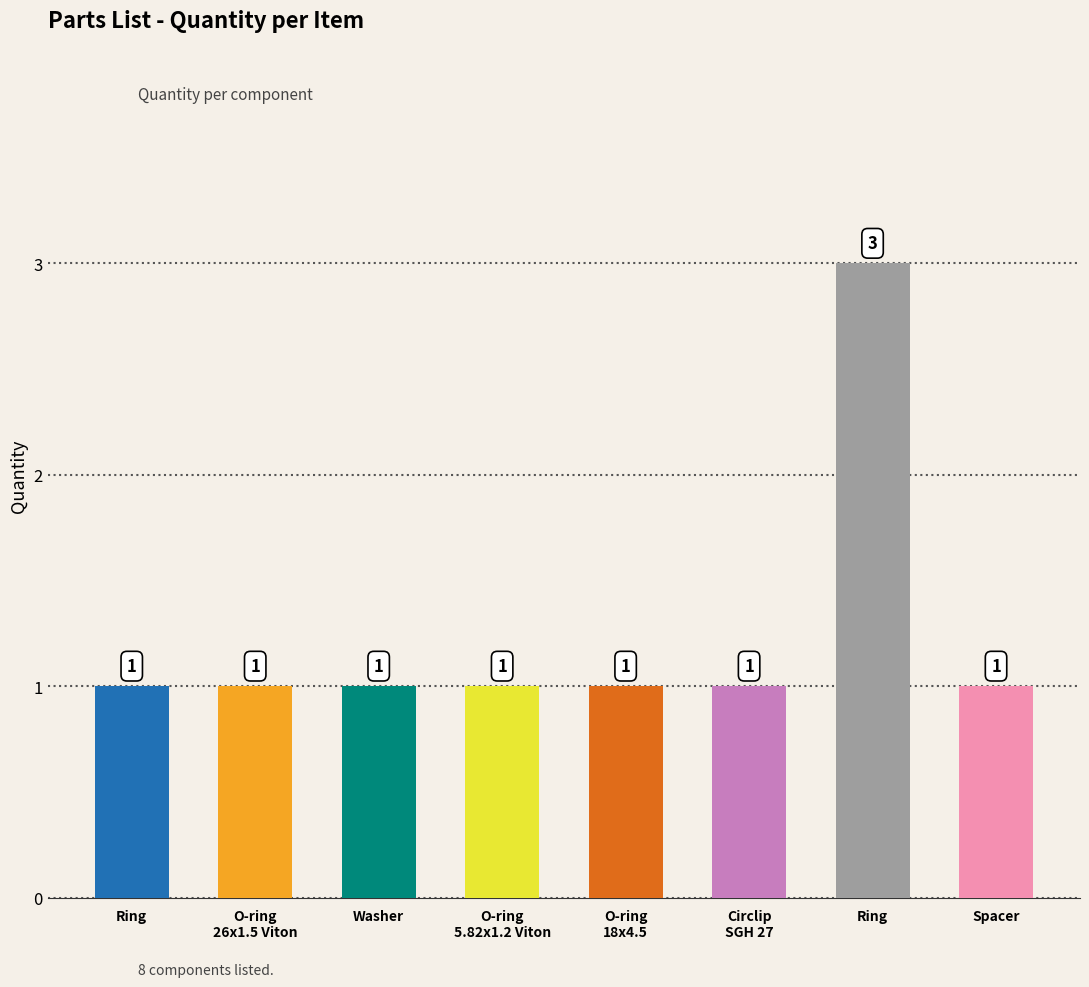

Which has a higher value, Spacer or Ring?

Ring